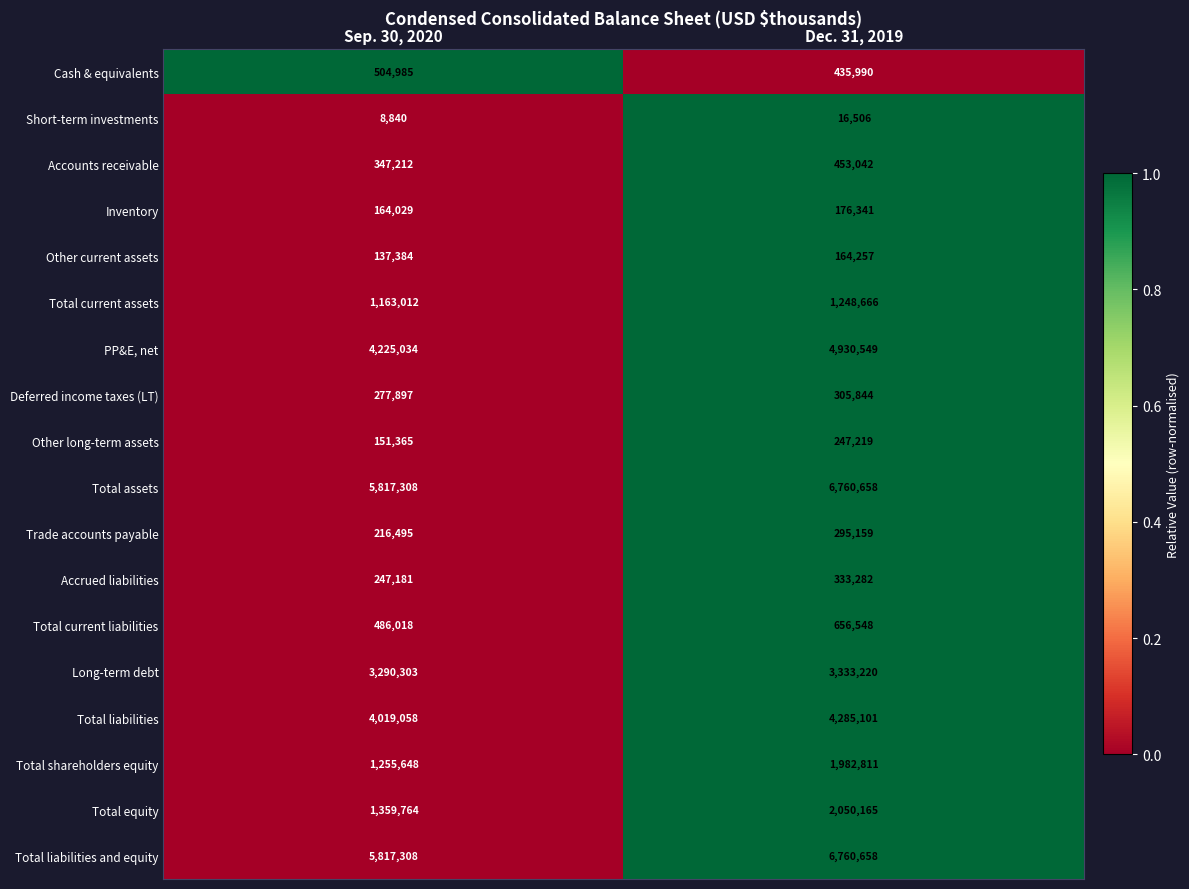

What is the difference between the highest and lowest values at Sep. 30, 2020?

5808468